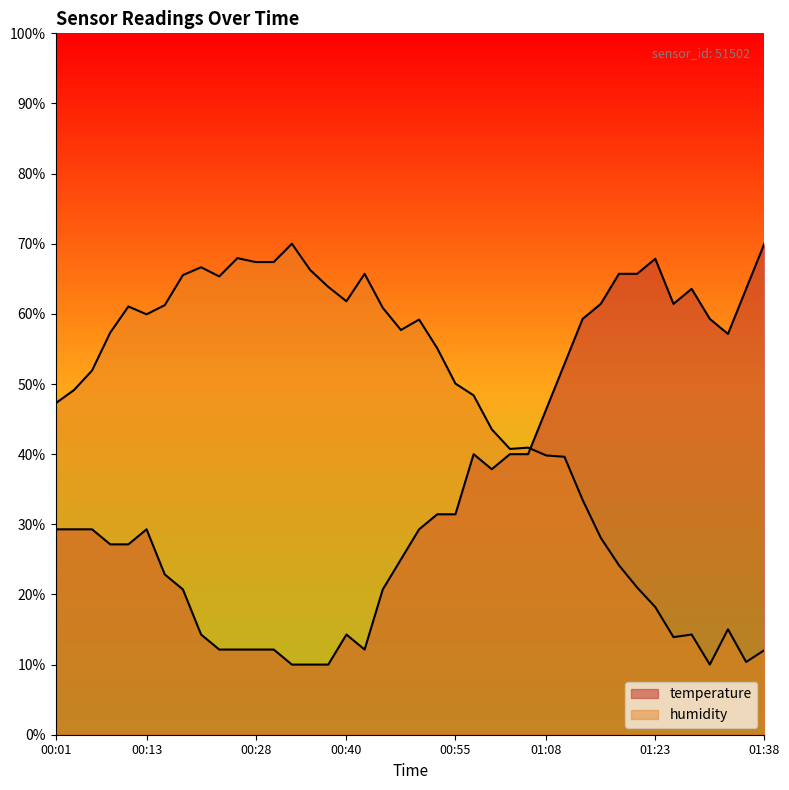

Rank the categories by temperature value from highest to lowest.

01:38, 01:23, 01:18, 01:20, 01:28, 01:35, 01:15, 01:25, 01:13, 01:30, 01:33, 01:10, 01:08, 00:58, 01:03, 01:05, 01:00, 00:53, 00:55, 00:01, 00:03, 00:06, 00:13, 00:50, 00:08, 00:11, 00:48, 00:16, 00:18, 00:45, 00:21, 00:40, 00:23, 00:26, 00:28, 00:30, 00:43, 00:33, 00:35, 00:38